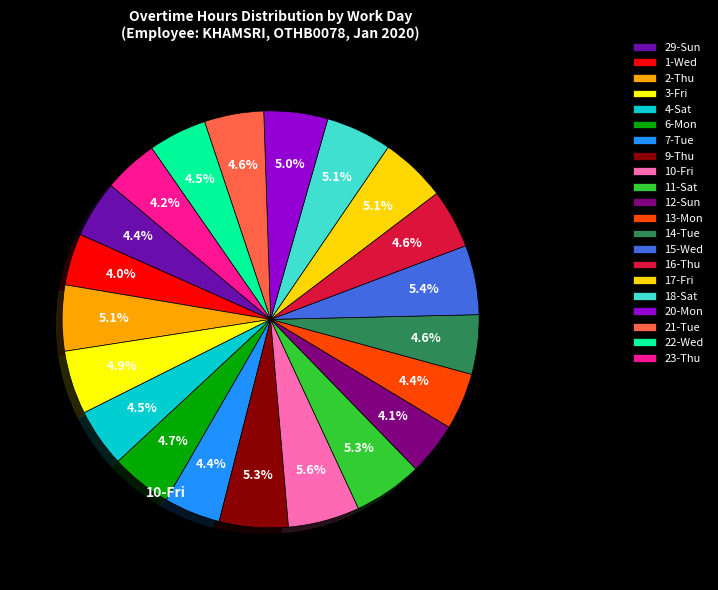

To the nearest percent, what portion does 16-Thu represent?

5%